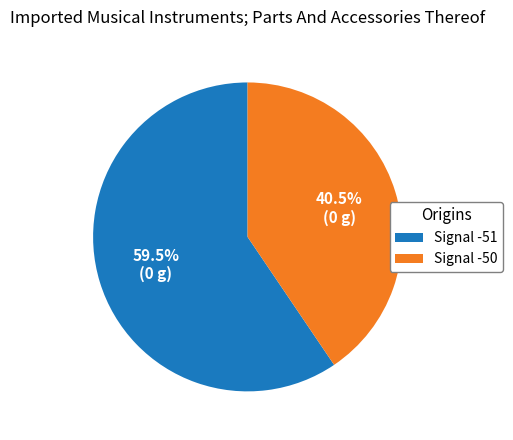

To the nearest percent, what is the difference between the largest and smallest slice percentages?

19%